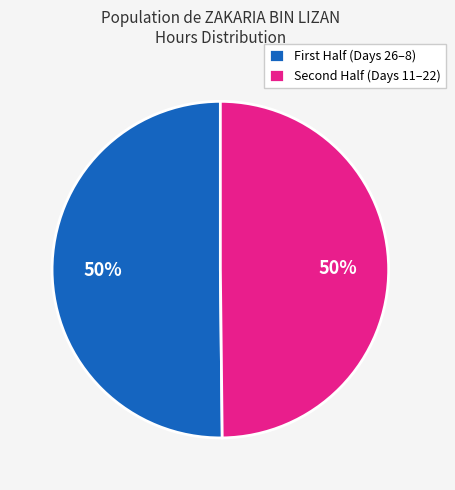

To the nearest percent, what is the average slice percentage?

50%